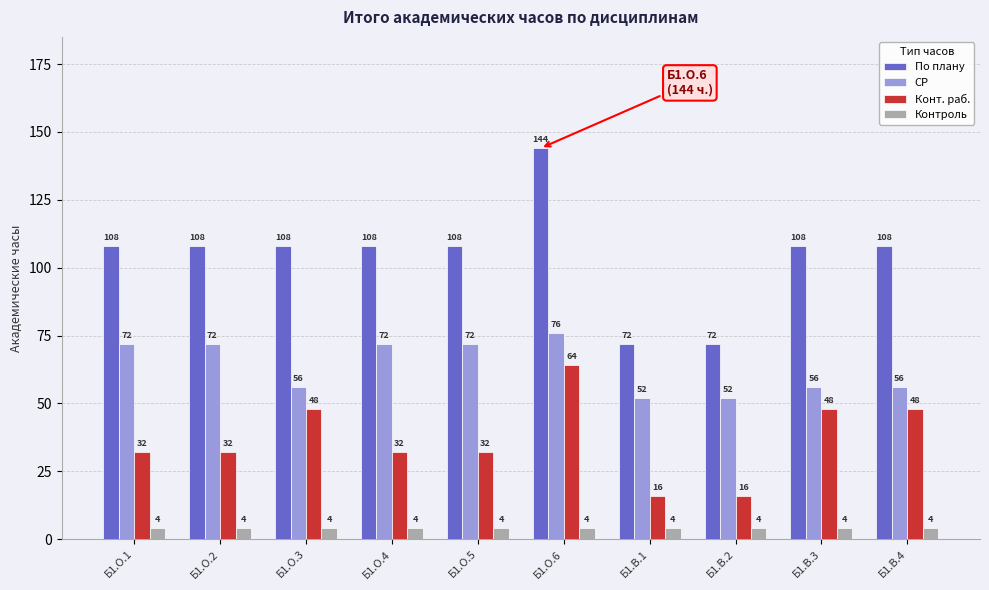

What is the highest value of the Конт. раб. series?

64